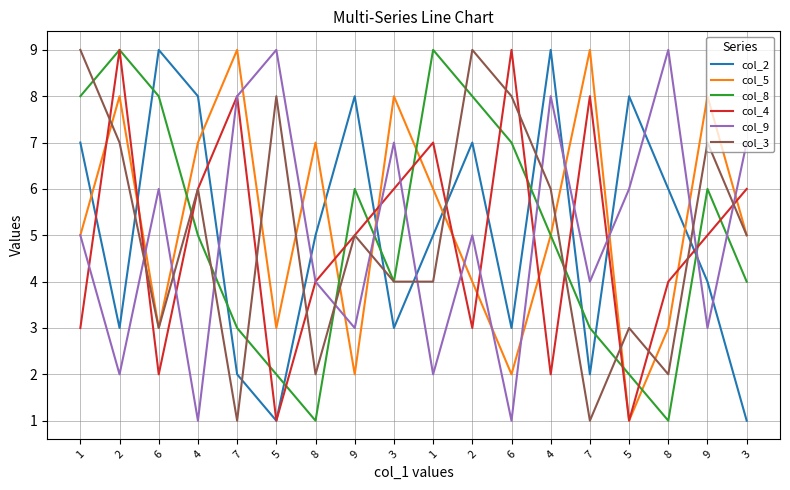

What is the difference between the highest and lowest values at 1?

6